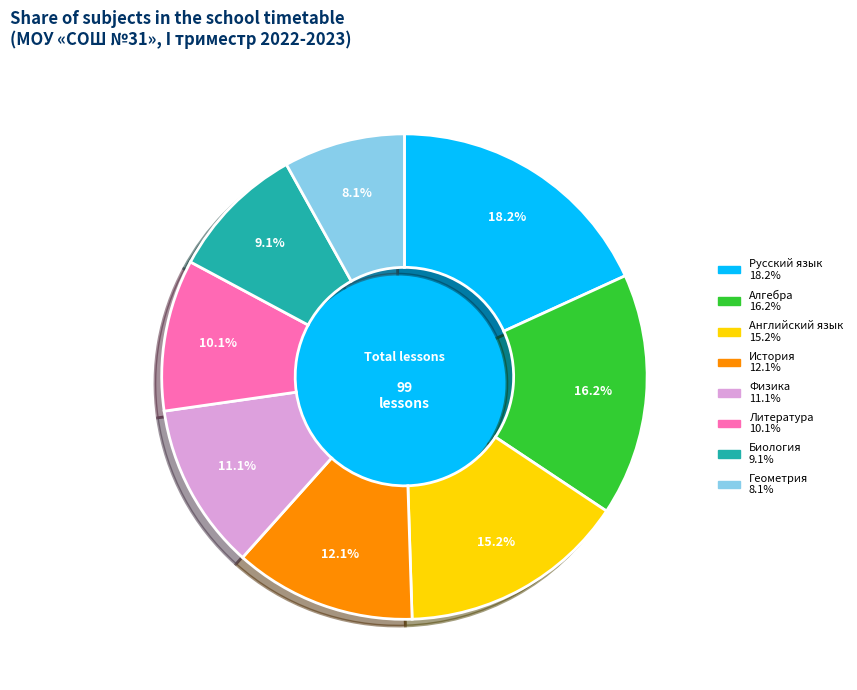

How many slices are in this pie chart?

8